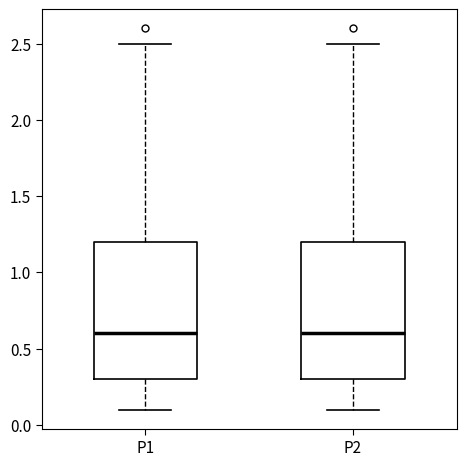

Reading left to right, transcribe this box plot: for each box, give where its median line is, the range the box spans, and where its two whiskers end, as read against the y-axis. The values are not printed on the chart, so give them approximately, as read against the axis.

P1: median 0.6, box 0.3 to 1.2, whiskers 0.1 to 2.5
P2: median 0.6, box 0.3 to 1.2, whiskers 0.1 to 2.5